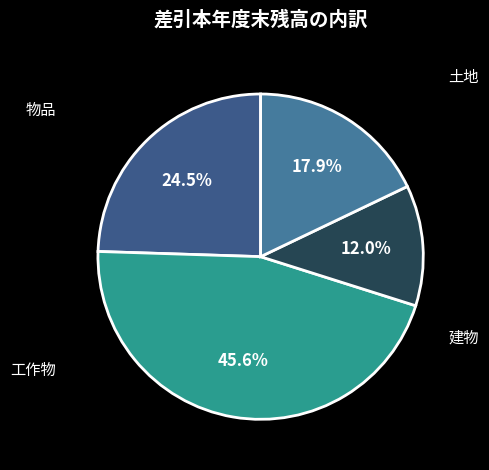

How many segments does this pie chart have?

4